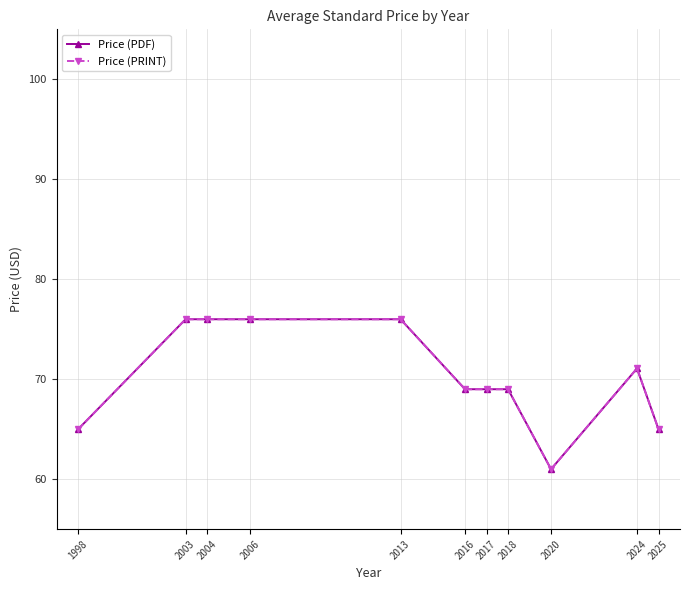

Is the value of Price (PRINT) at 2025 greater than the value of Price (PDF) at 2020?

Yes